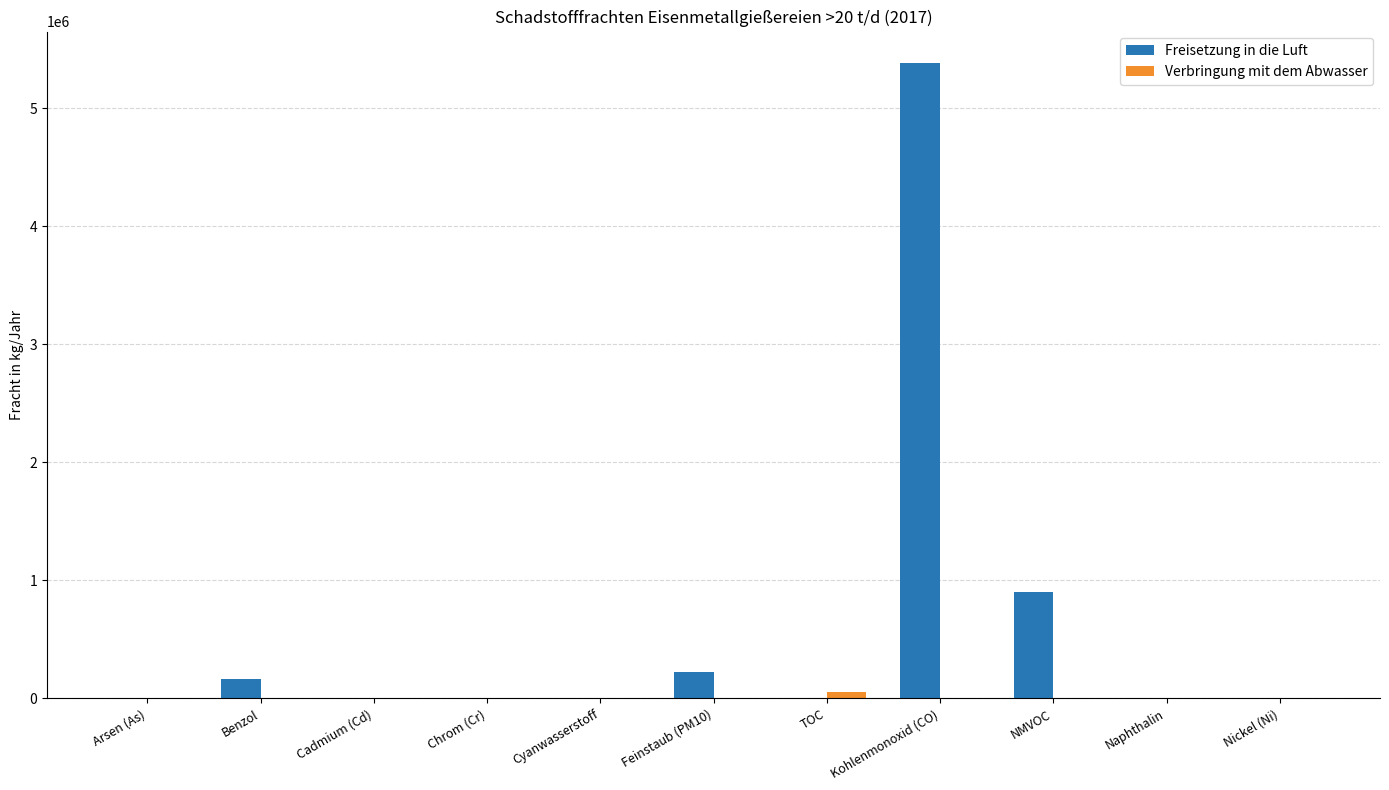

Are the bars horizontal?

No